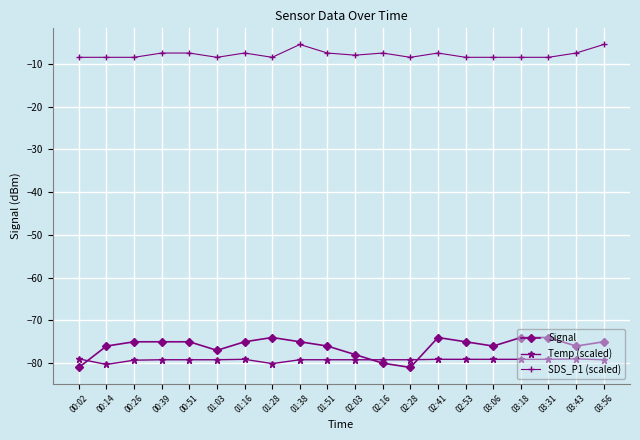

At which label does SDS_P1 (scaled) first exceed -8?

00:39